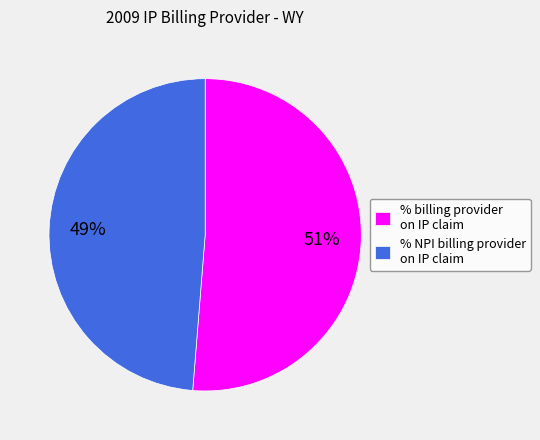

How many segments does this pie chart have?

2